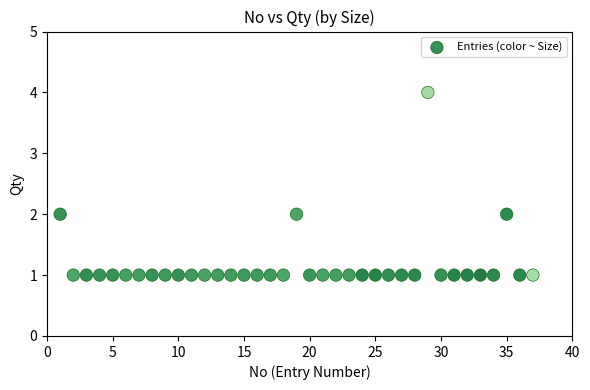

What is the range of X values (max minus min)?

36